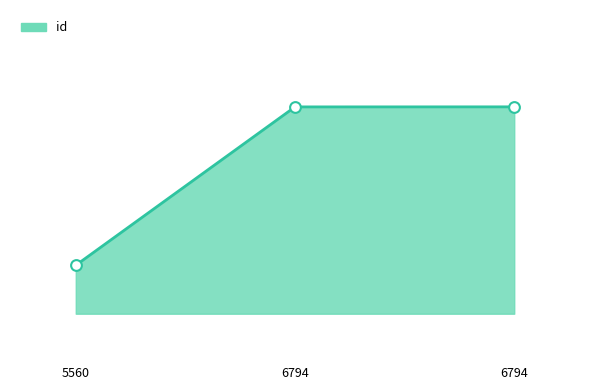

What is the change in value from 6794 to 6794?

+1